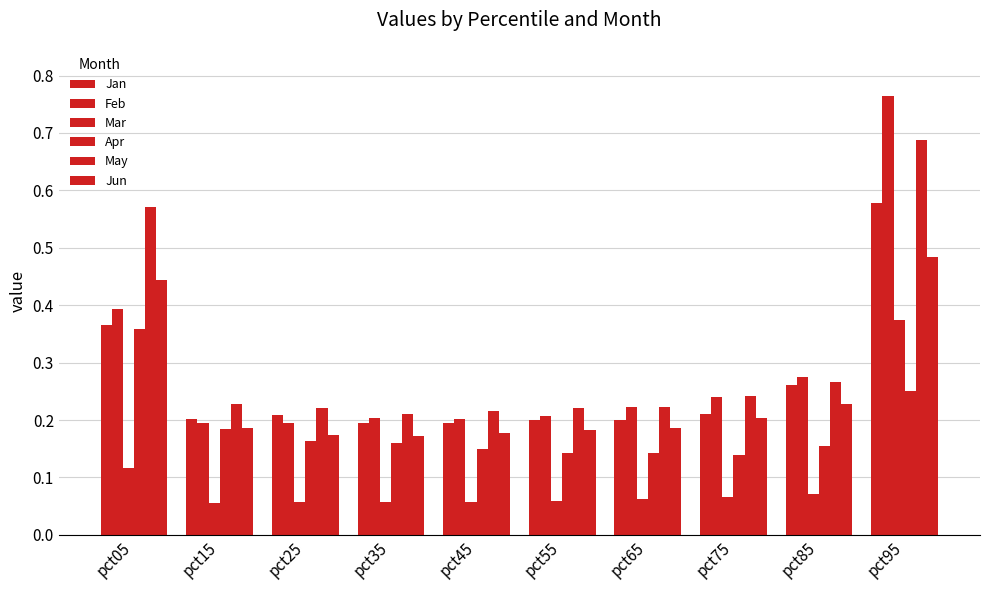

At pct55, list the series in order from largest to smallest.

May, Feb, Jan, Jun, Apr, Mar